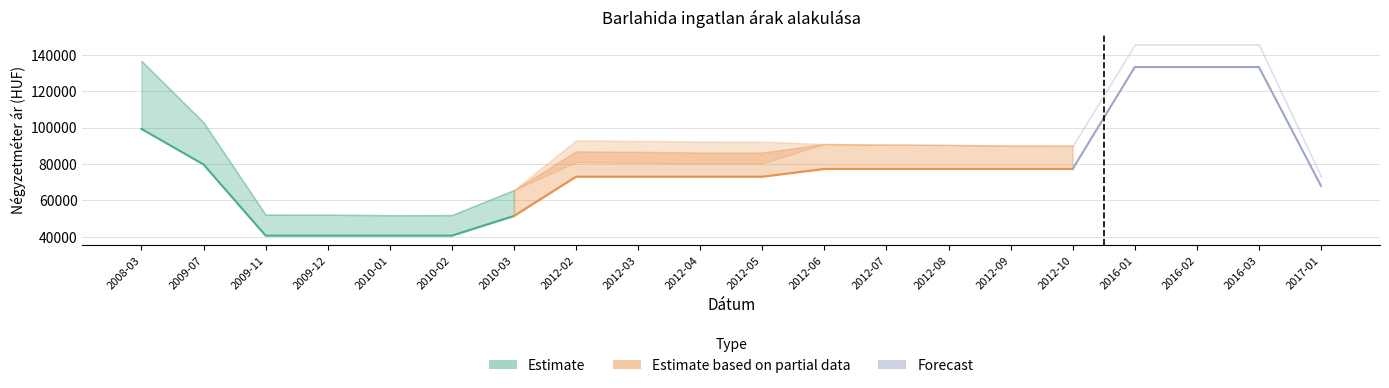

At which category does Szoras_also reach its first local valley?

2010-01